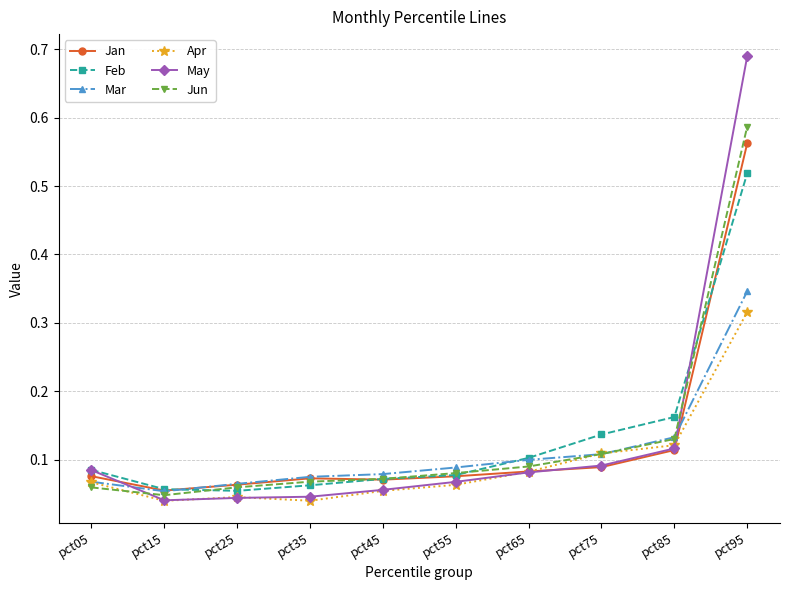

At which category is the sum across all series the highest?

pct95